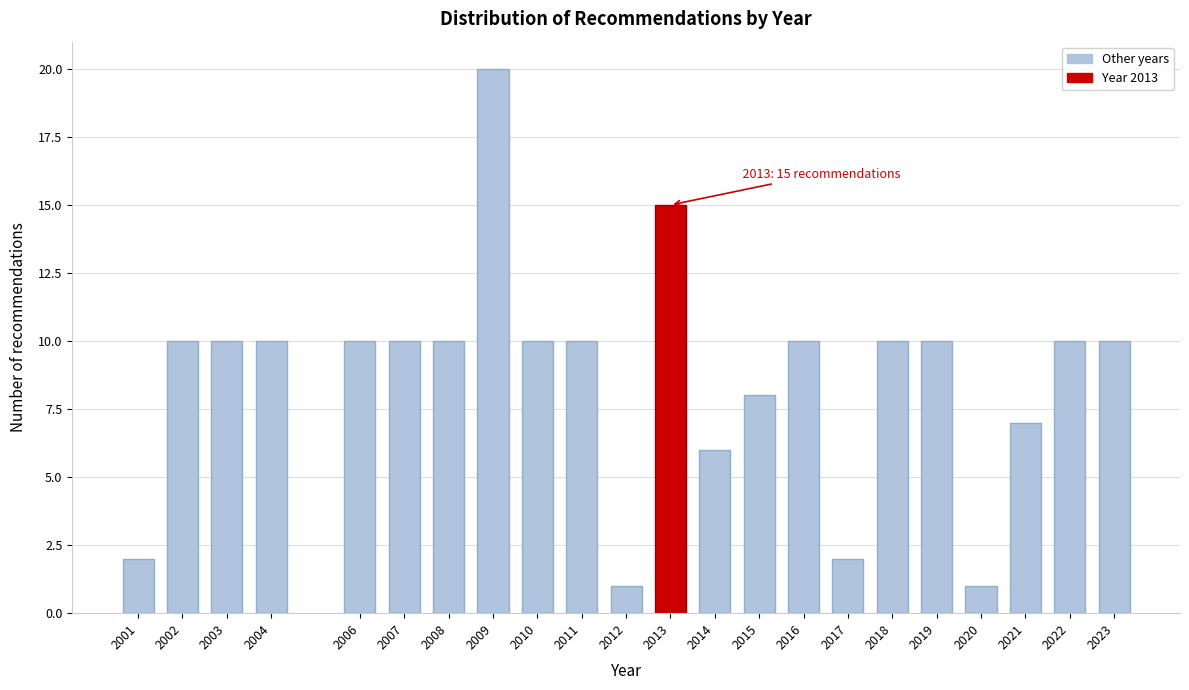

Reading left to right, what are all the values shown in this chart?

2	10	10	10	10	10	10	20	10	10	1	15	6	8	10	2	10	10	1	7	10	10